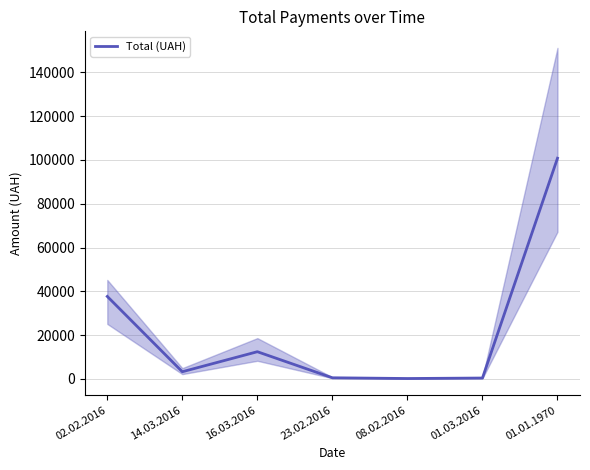

Rank the categories by value from highest to lowest.

01.01.1970, 02.02.2016, 16.03.2016, 14.03.2016, 23.02.2016, 01.03.2016, 08.02.2016